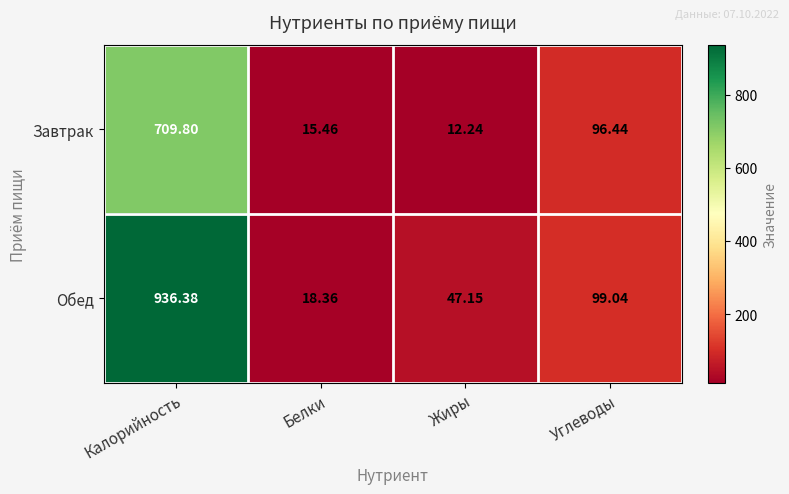

At which category is the sum across all series the highest?

Калорийность